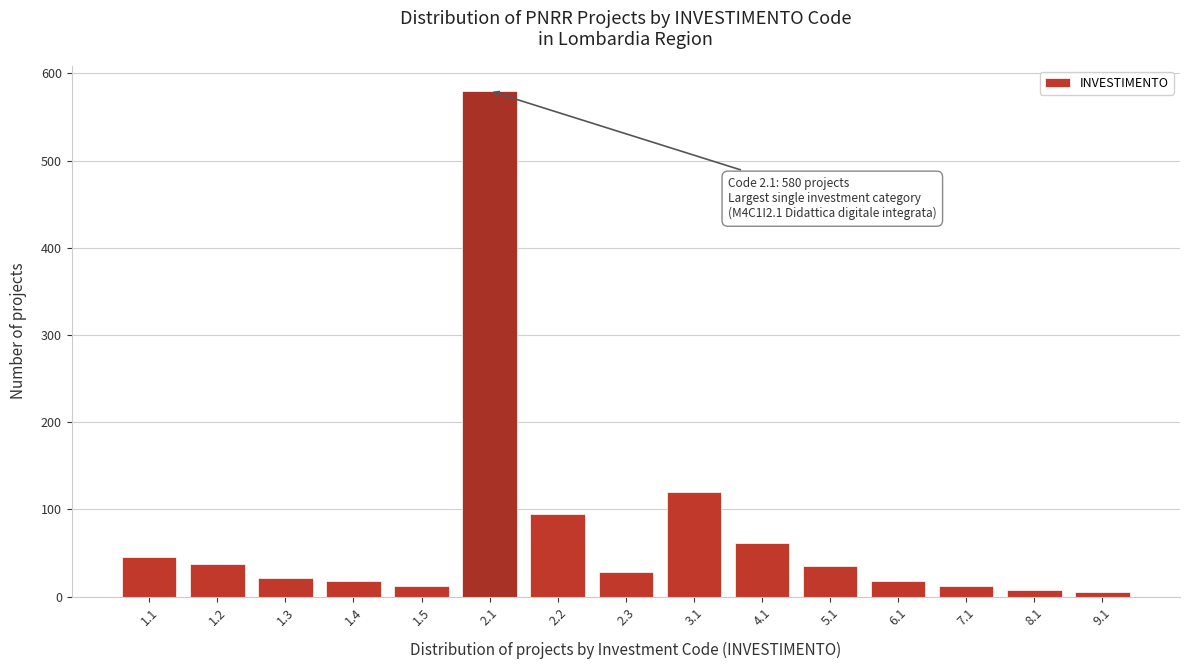

Reading right to left, what are all the values shown in this chart?

5	8	12	18	35	62	120	28	95	580	12	18	22	38	45